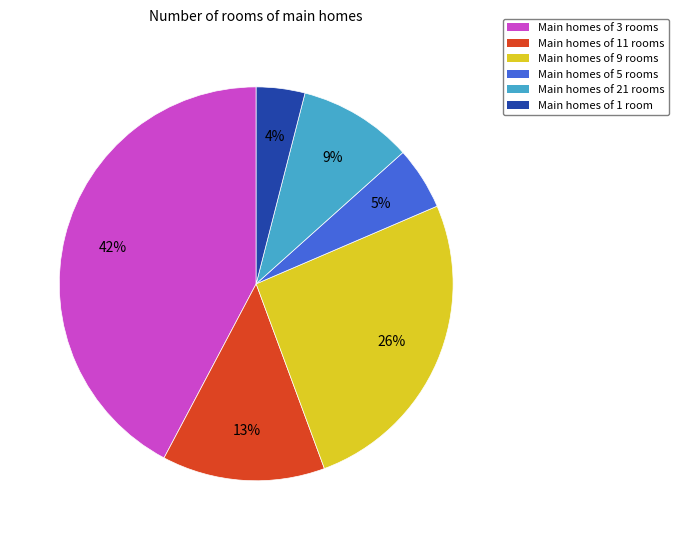

Is there any slice that represents more than half of the pie?

No